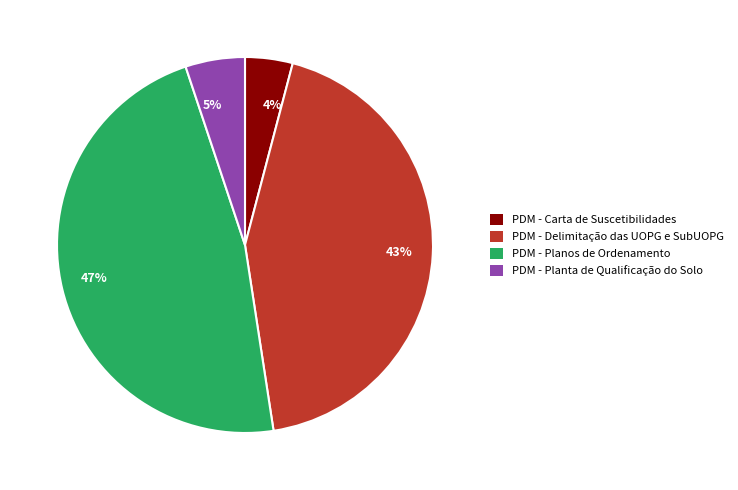

How many slices are in this pie chart?

4